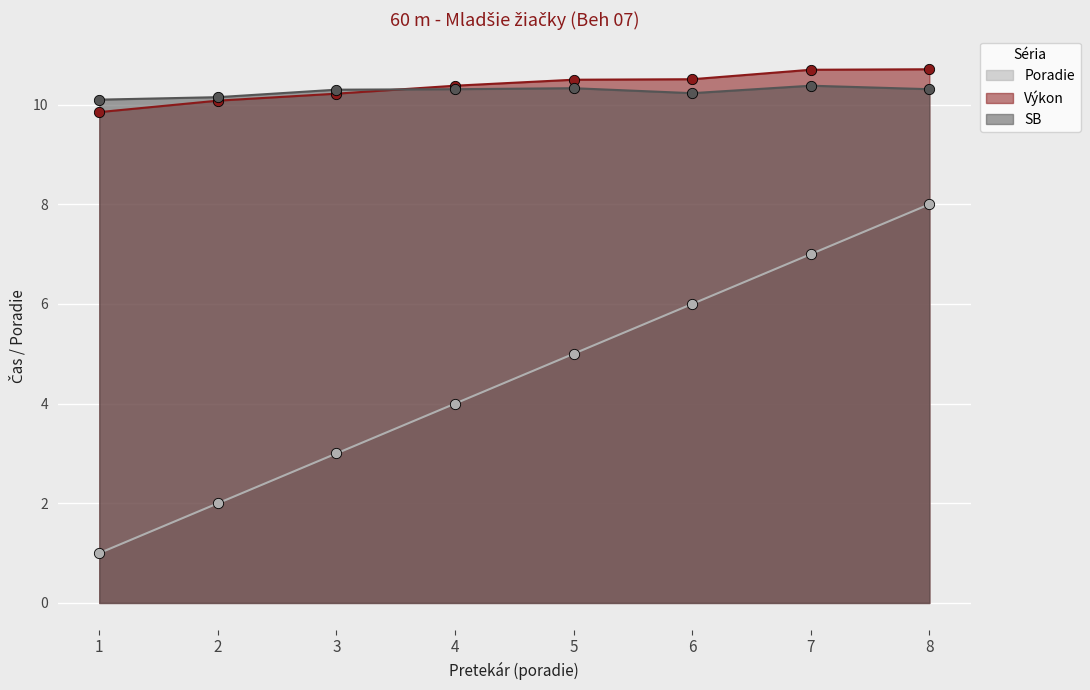

At how many categories does at least one series exceed 2?

8